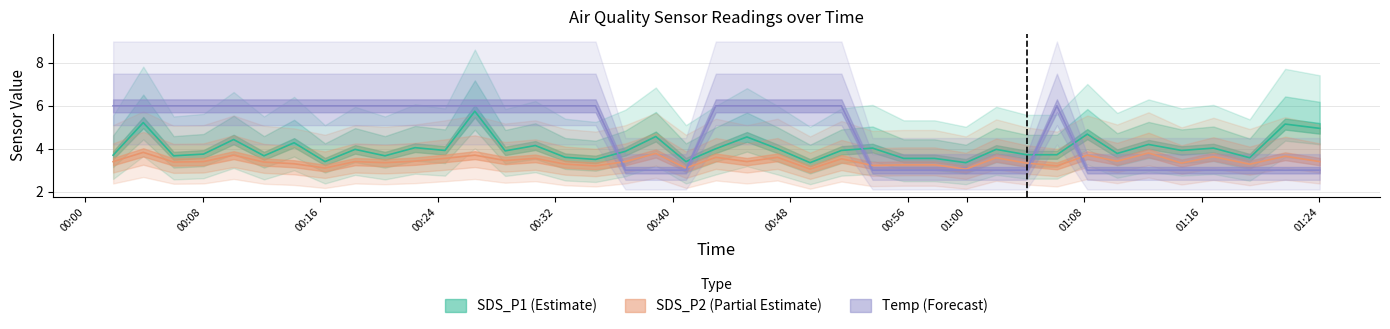

True or false: Temp has a value of 6.0 at 00:16.

True